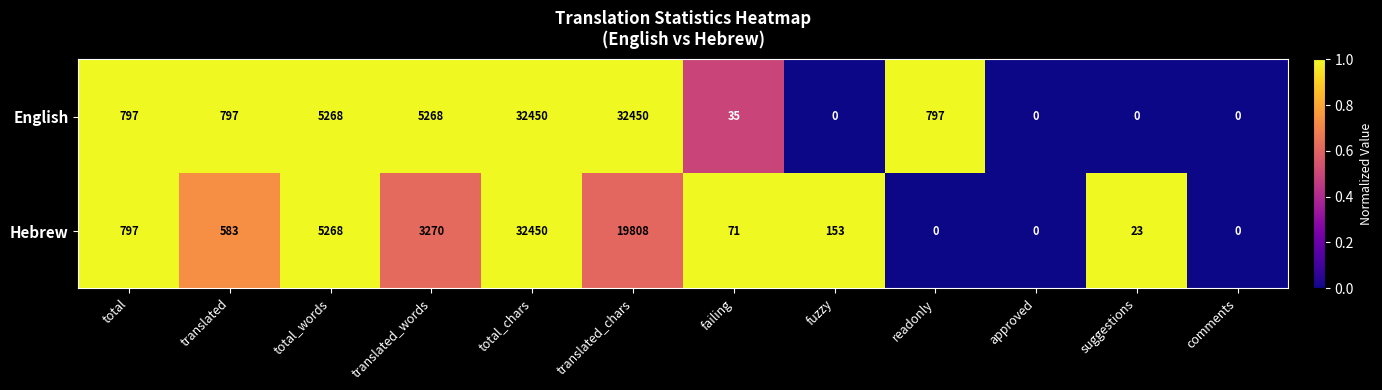

What is the difference between the second highest and minimum values in the English series?

32450